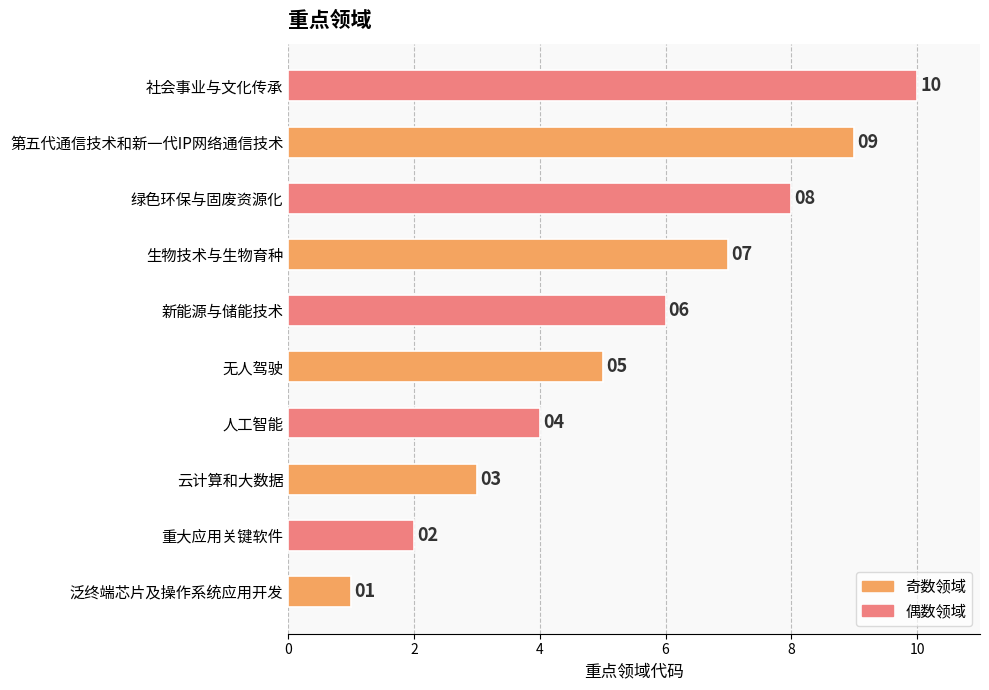

How many bars are there in total?

10